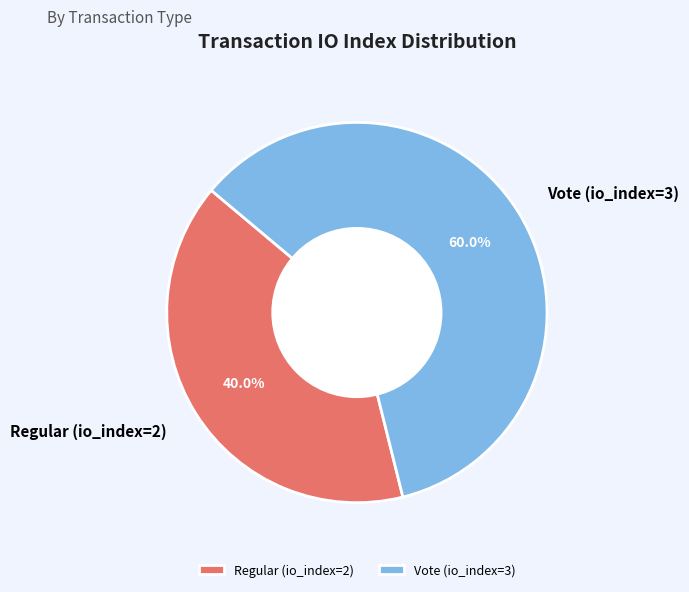

Which category accounts for the majority?

Vote (io_index=3)